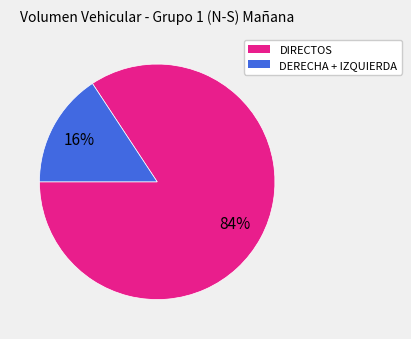

To the nearest percent, what is the average slice percentage?

50%